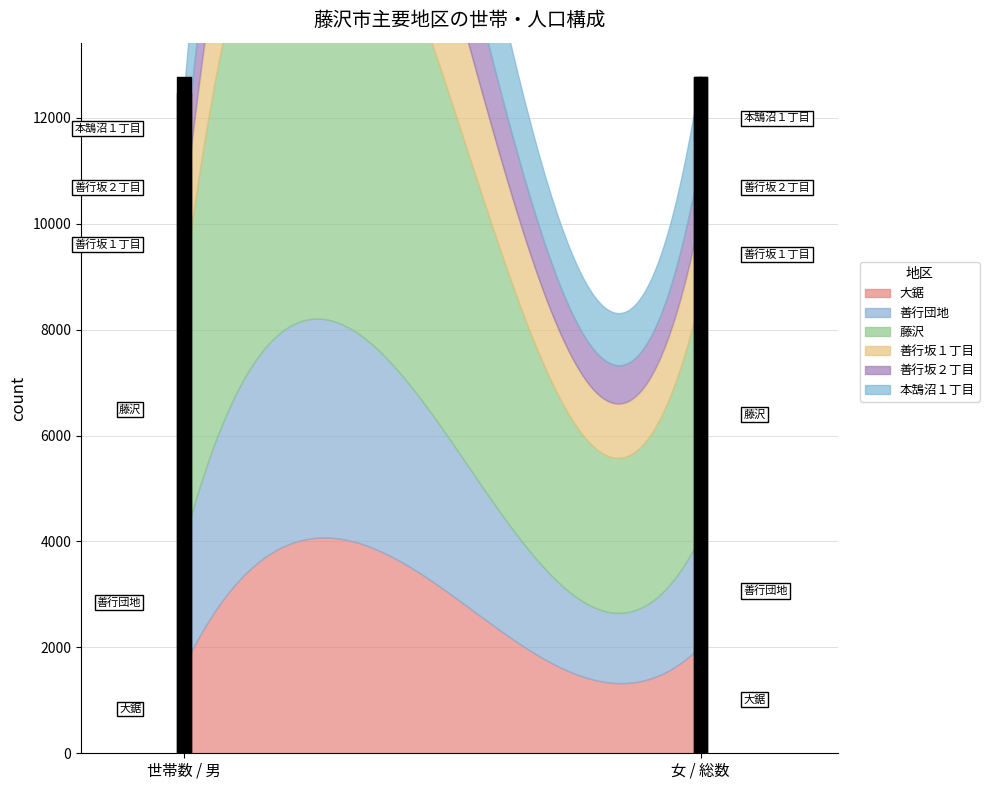

What is the difference between the 本鵠沼１丁目 values at 総数 and 世帯数?

1667